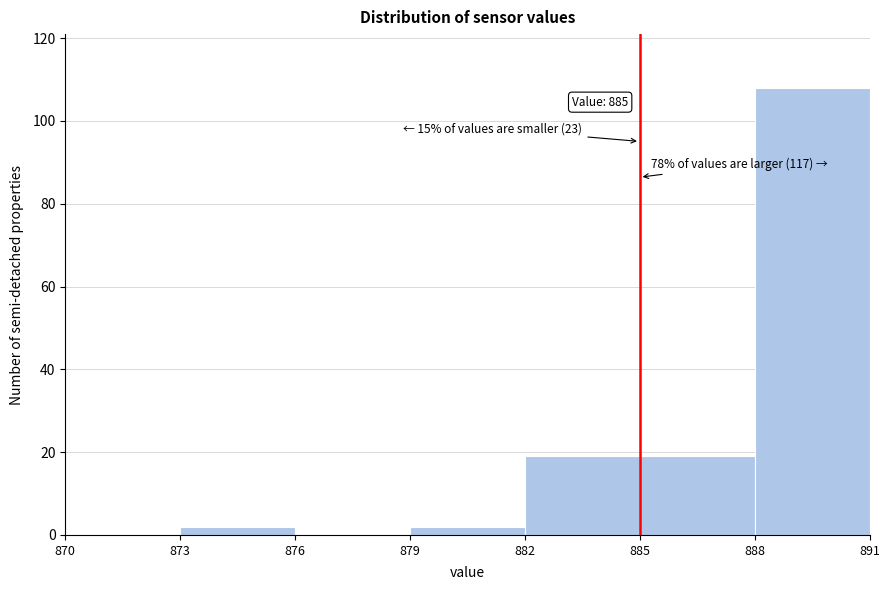

Which range on the x-axis has the tallest bar?

888 to 891